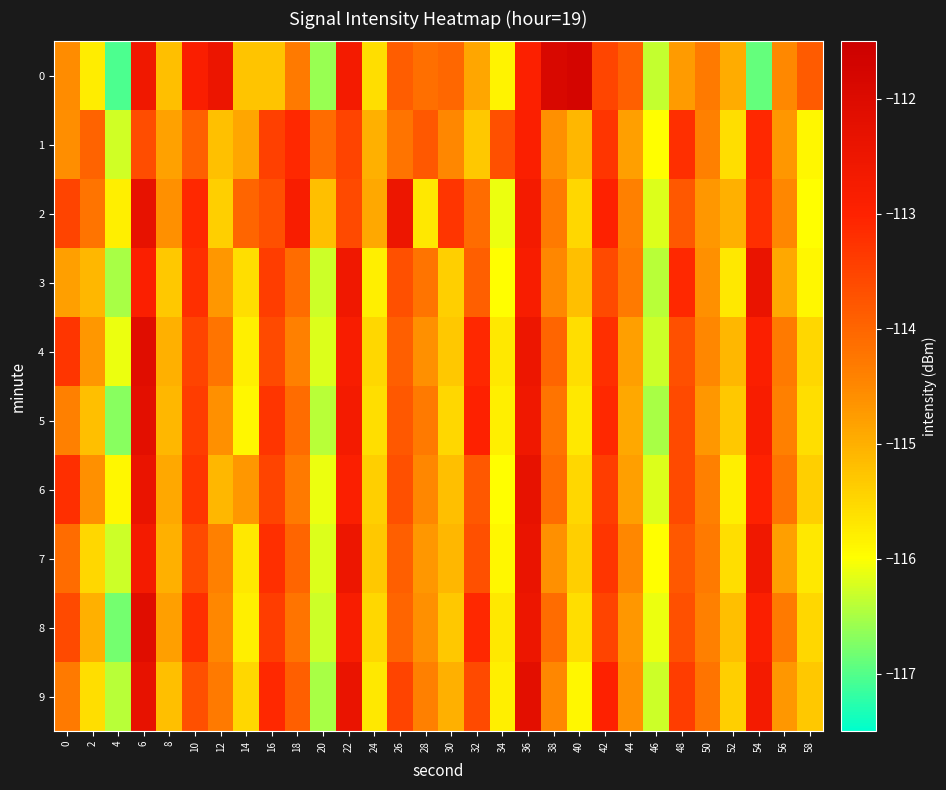

Which category has the lowest value across all series?

4